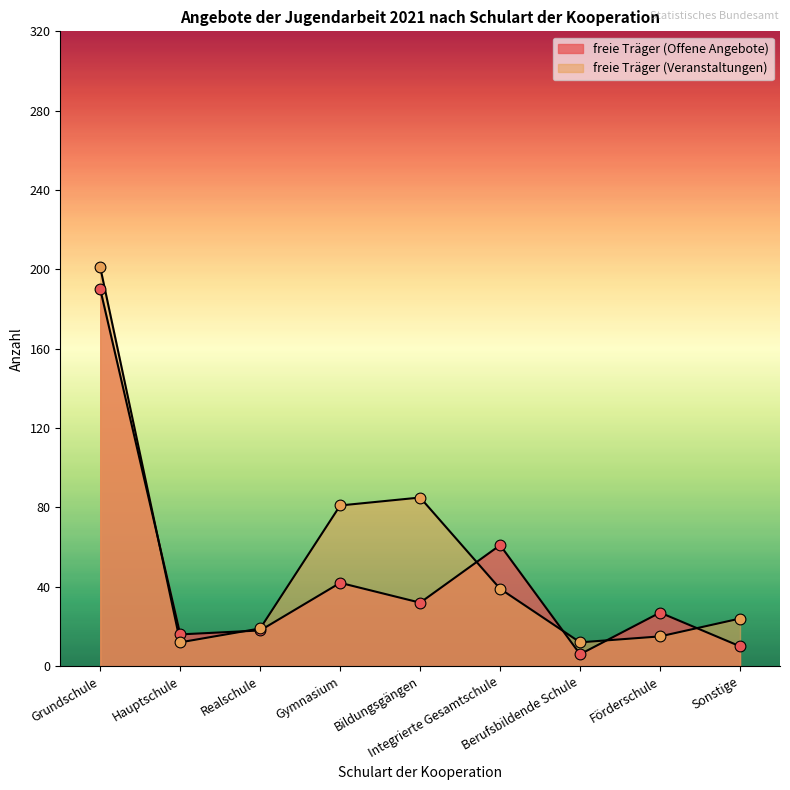

At how many categories does at least one series exceed 35?

4